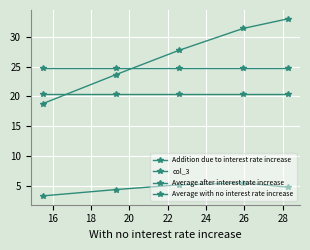

What is the difference between the second highest and second lowest values in the Addition due to interest rate increase series?

0.8